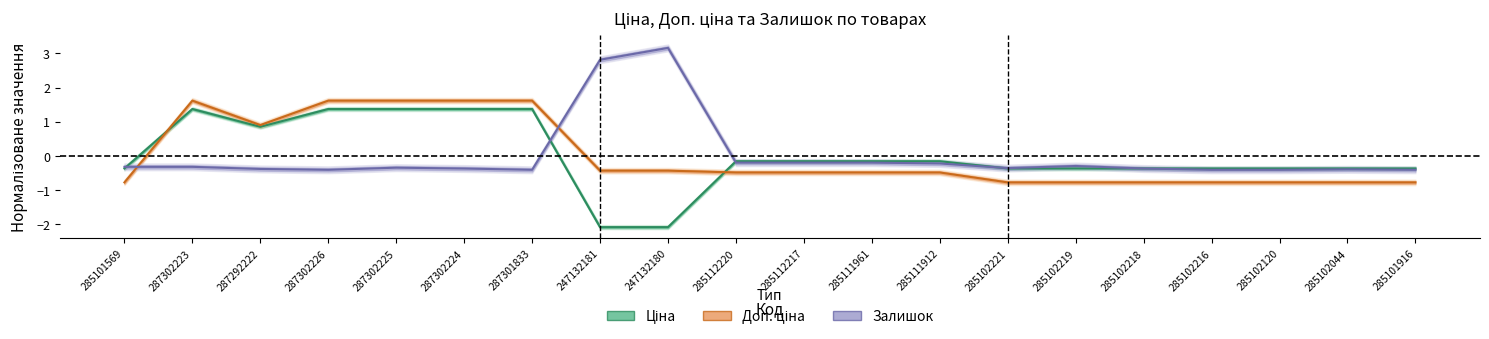

Reading left to right, list all the values displayed in this chart.

Ціна: -0.4	1.4	0.9	1.4	1.4	1.4	1.4	-2.1	-2.1	-0.2	-0.2	-0.2	-0.2	-0.4	-0.4	-0.4	-0.4	-0.4	-0.4	-0.4
Доп. ціна: -0.8	1.6	0.9	1.6	1.6	1.6	1.6	-0.4	-0.4	-0.5	-0.5	-0.5	-0.5	-0.8	-0.8	-0.8	-0.8	-0.8	-0.8	-0.8
Залишок: -0.3	-0.3	-0.4	-0.4	-0.3	-0.4	-0.4	2.8	3.2	-0.2	-0.2	-0.2	-0.2	-0.4	-0.3	-0.4	-0.4	-0.4	-0.4	-0.4